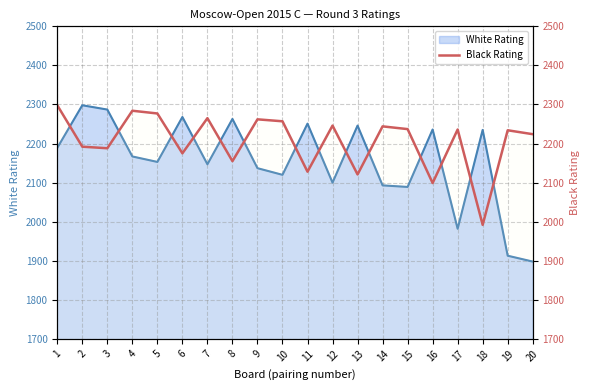

What is the change in value from 16 to 19?

+135